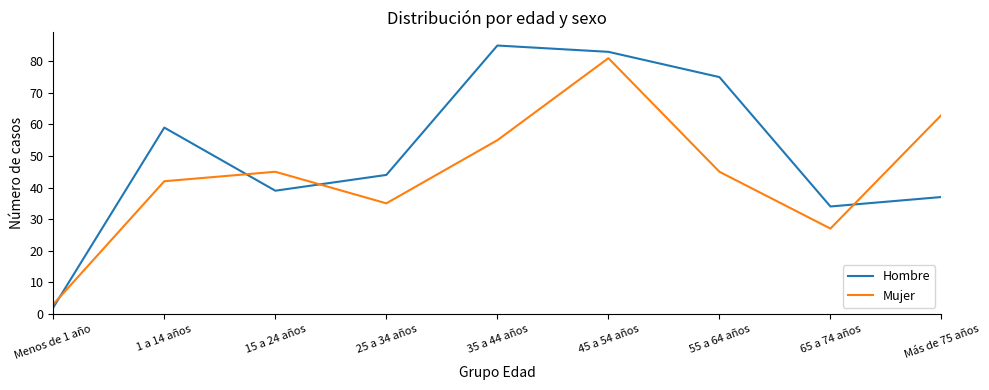

What is the total value across all series at 15 a 24 años?

84